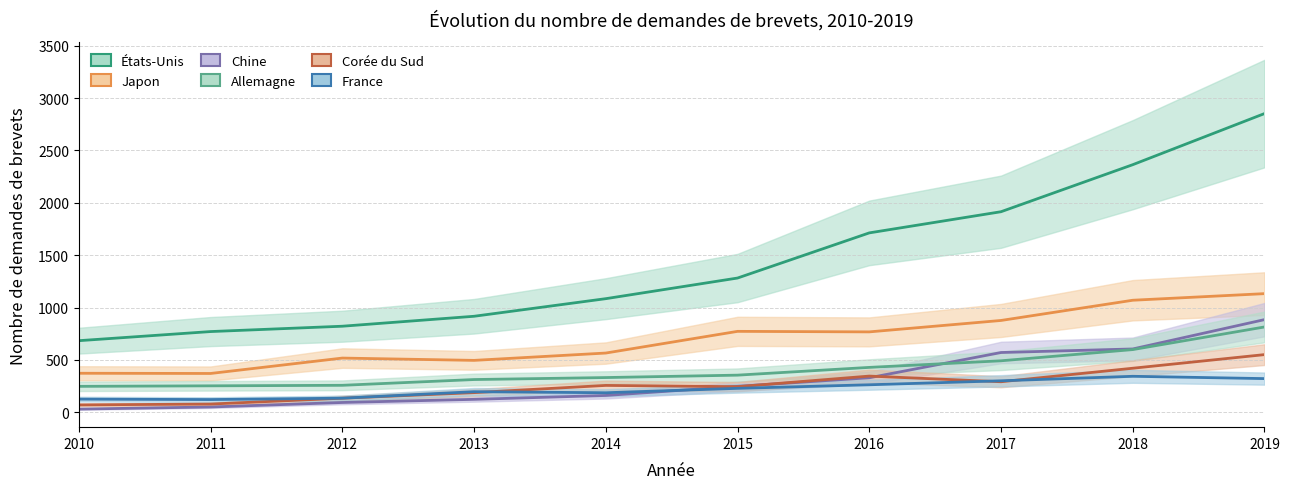

True or false: France and Japon intersect in this chart.

False